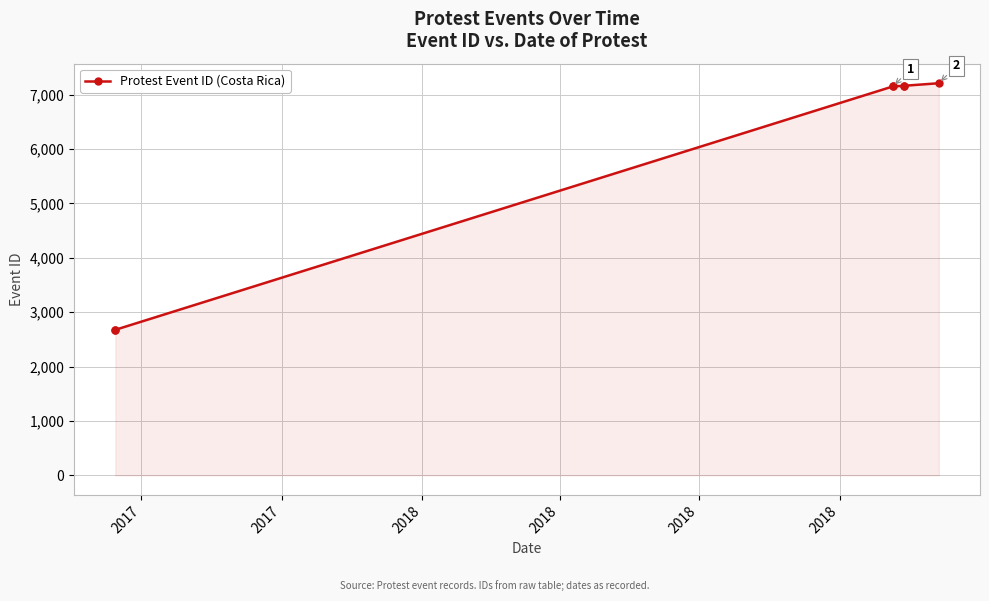

What is the greatest value displayed?

7212